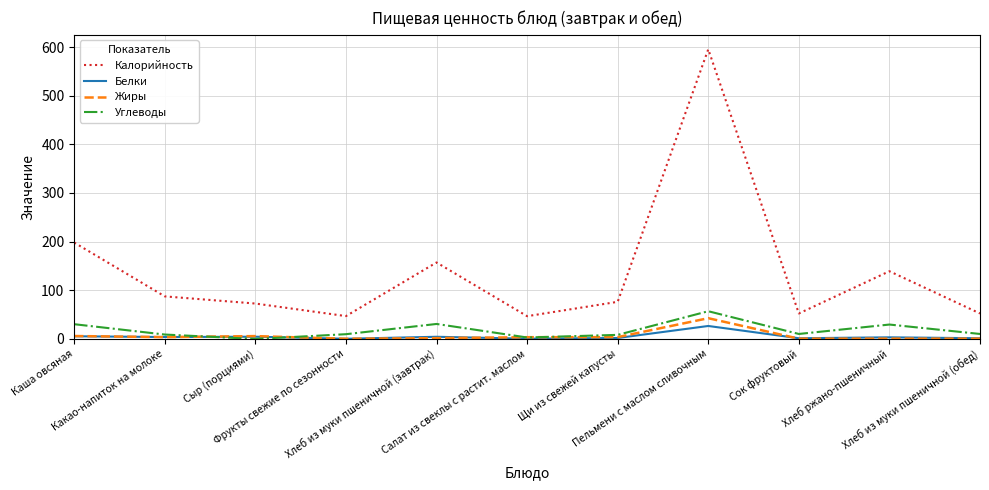

Does the chart display data point markers on the line(s)?

No